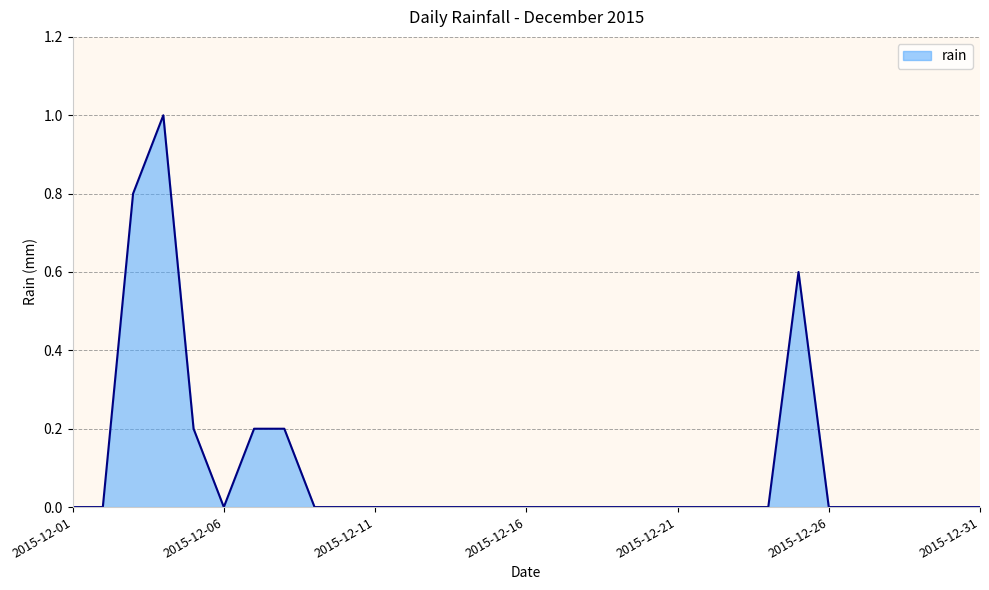

What is the maximum value shown in the chart?

1.0